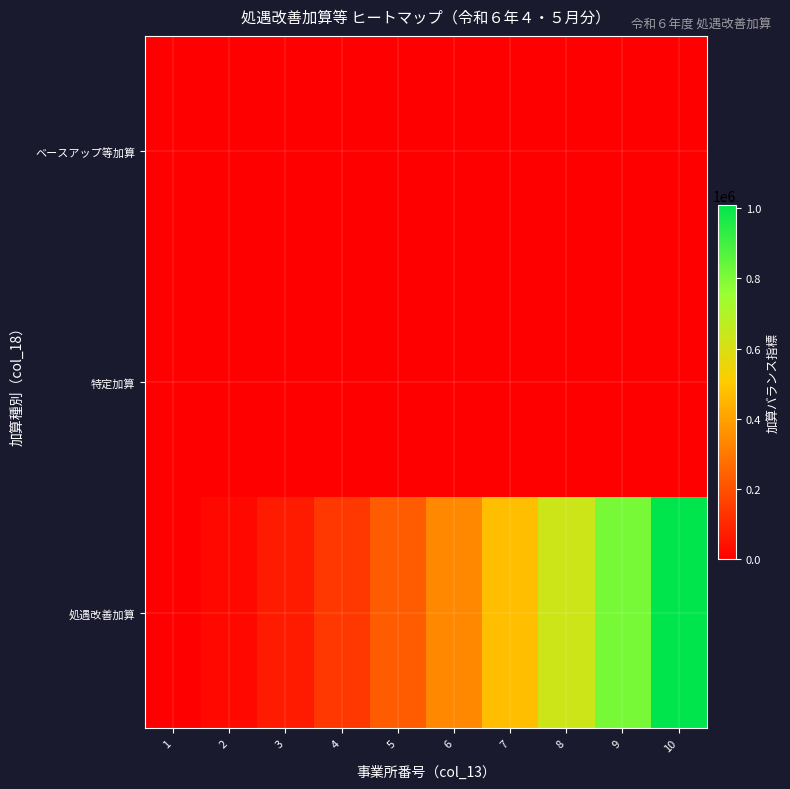

What is the total value across all series at 8?

630001.4